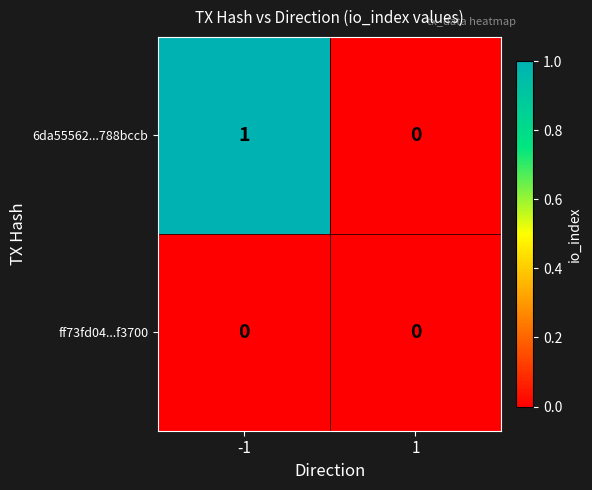

List the series in order of their overall mean, lowest first.

ff73fd04...f3700, 6da55562...788bccb